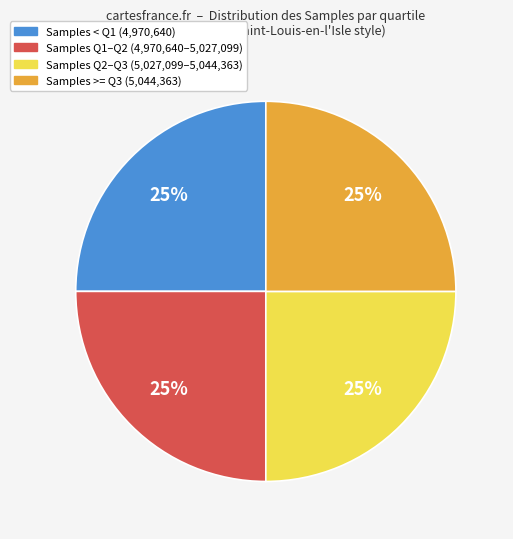

Does any single category account for the majority?

No